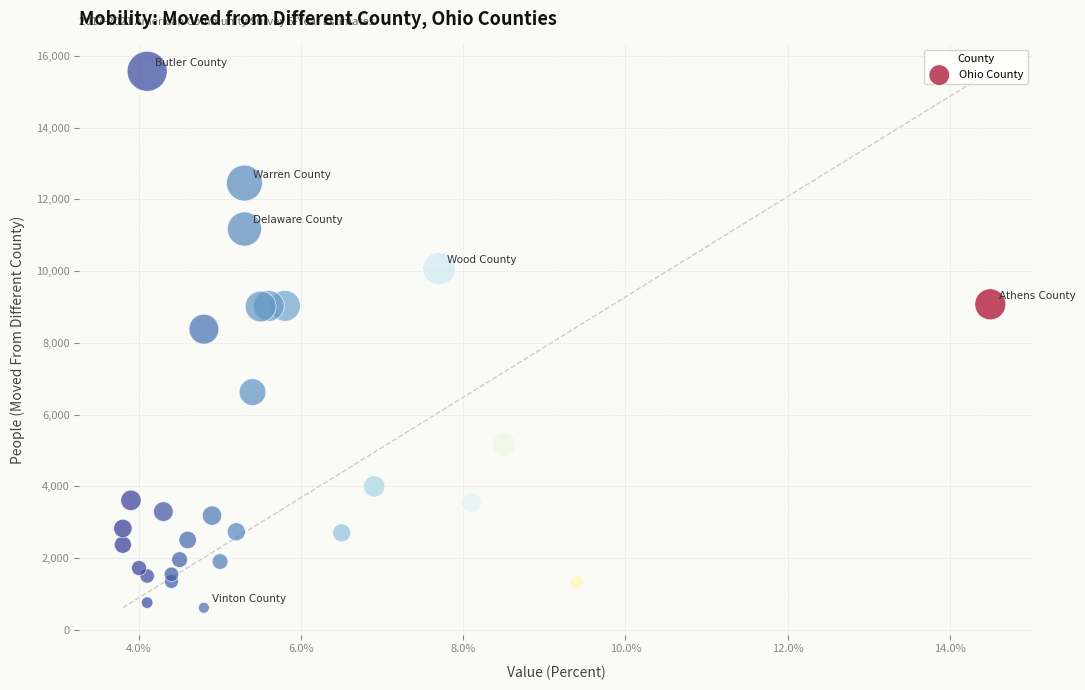

What Y value in the scatter plot is closest to 8090?

8380